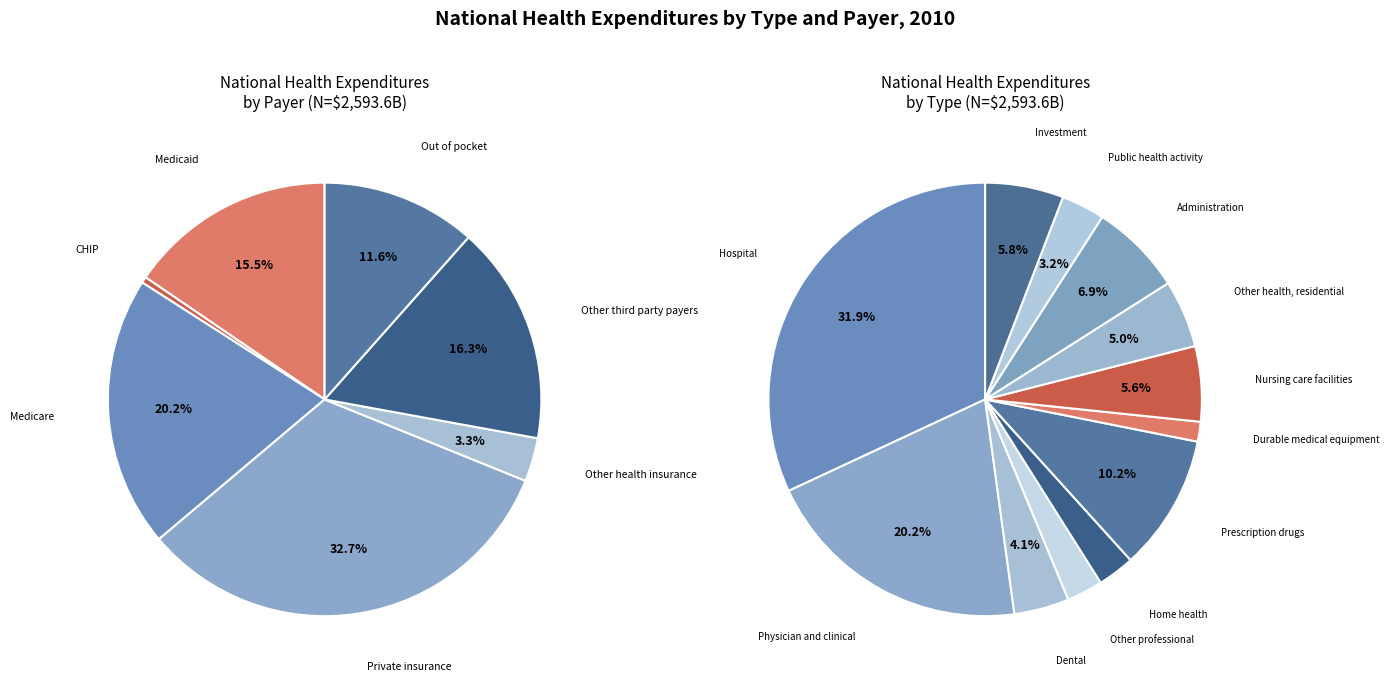

How many segments does this pie chart have?

12